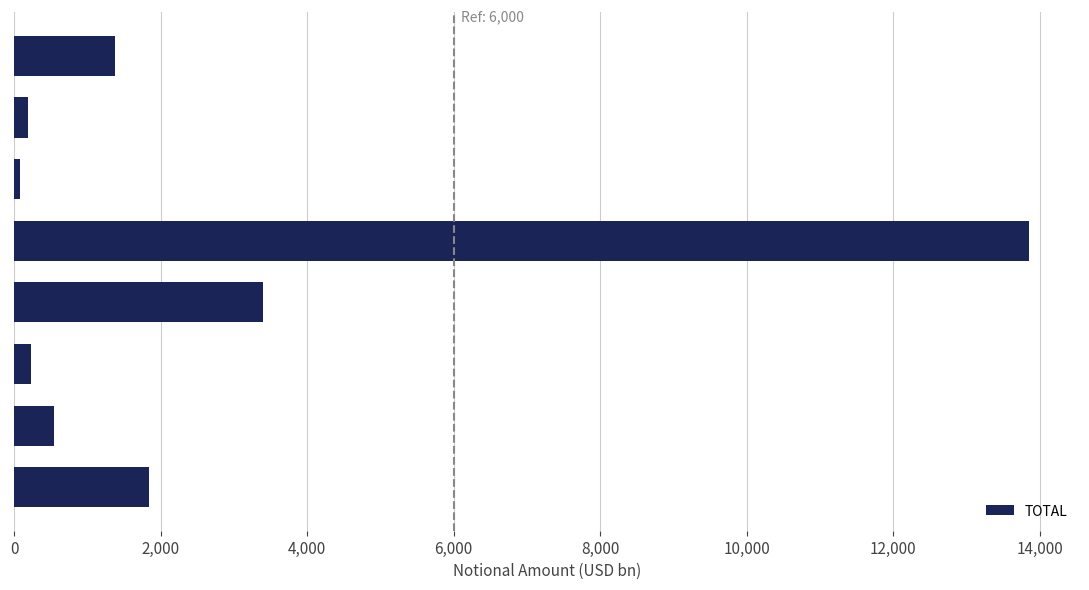

What is the sum of all values?

21506